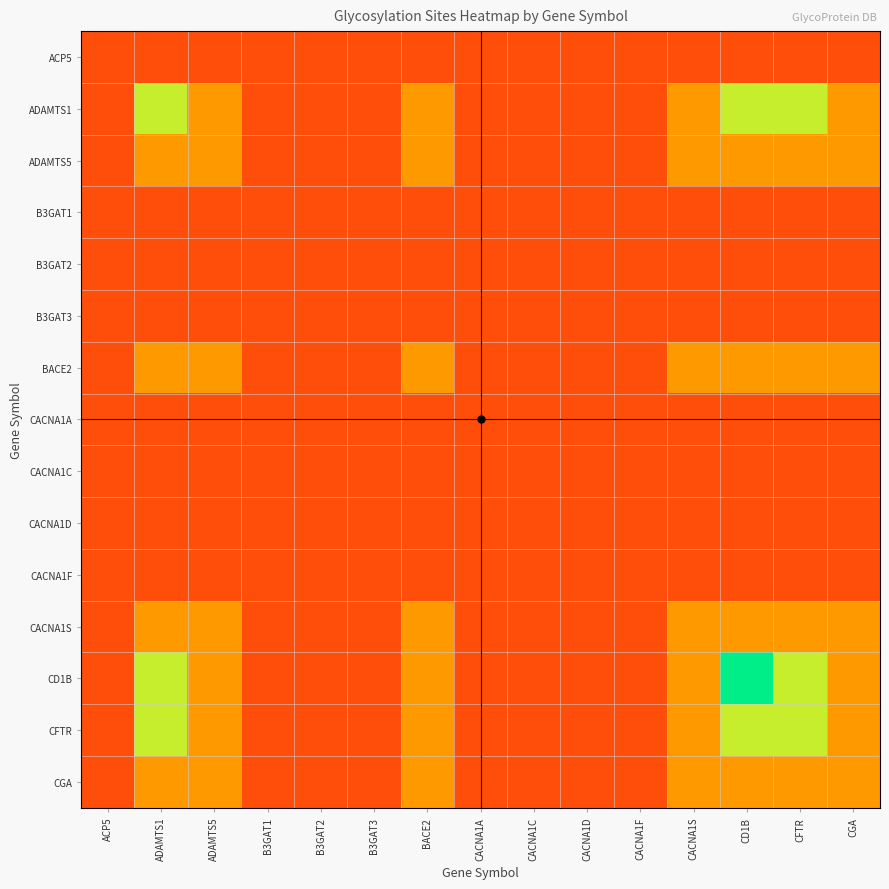

Reading left to right, what are all the values shown in this chart?

ACP5: ACP5=1	ADAMTS1=1	ADAMTS5=1	B3GAT1=1	B3GAT2=1	B3GAT3=1	BACE2=1	CACNA1A=1	CACNA1C=1	CACNA1D=1	CACNA1F=1	CACNA1S=1	CD1B=1	CFTR=1	CGA=1
ADAMTS1: ACP5=1	ADAMTS1=3	ADAMTS5=2	B3GAT1=1	B3GAT2=1	B3GAT3=1	BACE2=2	CACNA1A=1	CACNA1C=1	CACNA1D=1	CACNA1F=1	CACNA1S=2	CD1B=3	CFTR=3	CGA=2
ADAMTS5: ACP5=1	ADAMTS1=2	ADAMTS5=2	B3GAT1=1	B3GAT2=1	B3GAT3=1	BACE2=2	CACNA1A=1	CACNA1C=1	CACNA1D=1	CACNA1F=1	CACNA1S=2	CD1B=2	CFTR=2	CGA=2
B3GAT1: ACP5=1	ADAMTS1=1	ADAMTS5=1	B3GAT1=1	B3GAT2=1	B3GAT3=1	BACE2=1	CACNA1A=1	CACNA1C=1	CACNA1D=1	CACNA1F=1	CACNA1S=1	CD1B=1	CFTR=1	CGA=1
B3GAT2: ACP5=1	ADAMTS1=1	ADAMTS5=1	B3GAT1=1	B3GAT2=1	B3GAT3=1	BACE2=1	CACNA1A=1	CACNA1C=1	CACNA1D=1	CACNA1F=1	CACNA1S=1	CD1B=1	CFTR=1	CGA=1
B3GAT3: ACP5=1	ADAMTS1=1	ADAMTS5=1	B3GAT1=1	B3GAT2=1	B3GAT3=1	BACE2=1	CACNA1A=1	CACNA1C=1	CACNA1D=1	CACNA1F=1	CACNA1S=1	CD1B=1	CFTR=1	CGA=1
BACE2: ACP5=1	ADAMTS1=2	ADAMTS5=2	B3GAT1=1	B3GAT2=1	B3GAT3=1	BACE2=2	CACNA1A=1	CACNA1C=1	CACNA1D=1	CACNA1F=1	CACNA1S=2	CD1B=2	CFTR=2	CGA=2
CACNA1A: ACP5=1	ADAMTS1=1	ADAMTS5=1	B3GAT1=1	B3GAT2=1	B3GAT3=1	BACE2=1	CACNA1A=1	CACNA1C=1	CACNA1D=1	CACNA1F=1	CACNA1S=1	CD1B=1	CFTR=1	CGA=1
CACNA1C: ACP5=1	ADAMTS1=1	ADAMTS5=1	B3GAT1=1	B3GAT2=1	B3GAT3=1	BACE2=1	CACNA1A=1	CACNA1C=1	CACNA1D=1	CACNA1F=1	CACNA1S=1	CD1B=1	CFTR=1	CGA=1
CACNA1D: ACP5=1	ADAMTS1=1	ADAMTS5=1	B3GAT1=1	B3GAT2=1	B3GAT3=1	BACE2=1	CACNA1A=1	CACNA1C=1	CACNA1D=1	CACNA1F=1	CACNA1S=1	CD1B=1	CFTR=1	CGA=1
CACNA1F: ACP5=1	ADAMTS1=1	ADAMTS5=1	B3GAT1=1	B3GAT2=1	B3GAT3=1	BACE2=1	CACNA1A=1	CACNA1C=1	CACNA1D=1	CACNA1F=1	CACNA1S=1	CD1B=1	CFTR=1	CGA=1
CACNA1S: ACP5=1	ADAMTS1=2	ADAMTS5=2	B3GAT1=1	B3GAT2=1	B3GAT3=1	BACE2=2	CACNA1A=1	CACNA1C=1	CACNA1D=1	CACNA1F=1	CACNA1S=2	CD1B=2	CFTR=2	CGA=2
CD1B: ACP5=1	ADAMTS1=3	ADAMTS5=2	B3GAT1=1	B3GAT2=1	B3GAT3=1	BACE2=2	CACNA1A=1	CACNA1C=1	CACNA1D=1	CACNA1F=1	CACNA1S=2	CD1B=4	CFTR=3	CGA=2
CFTR: ACP5=1	ADAMTS1=3	ADAMTS5=2	B3GAT1=1	B3GAT2=1	B3GAT3=1	BACE2=2	CACNA1A=1	CACNA1C=1	CACNA1D=1	CACNA1F=1	CACNA1S=2	CD1B=3	CFTR=3	CGA=2
CGA: ACP5=1	ADAMTS1=2	ADAMTS5=2	B3GAT1=1	B3GAT2=1	B3GAT3=1	BACE2=2	CACNA1A=1	CACNA1C=1	CACNA1D=1	CACNA1F=1	CACNA1S=2	CD1B=2	CFTR=2	CGA=2